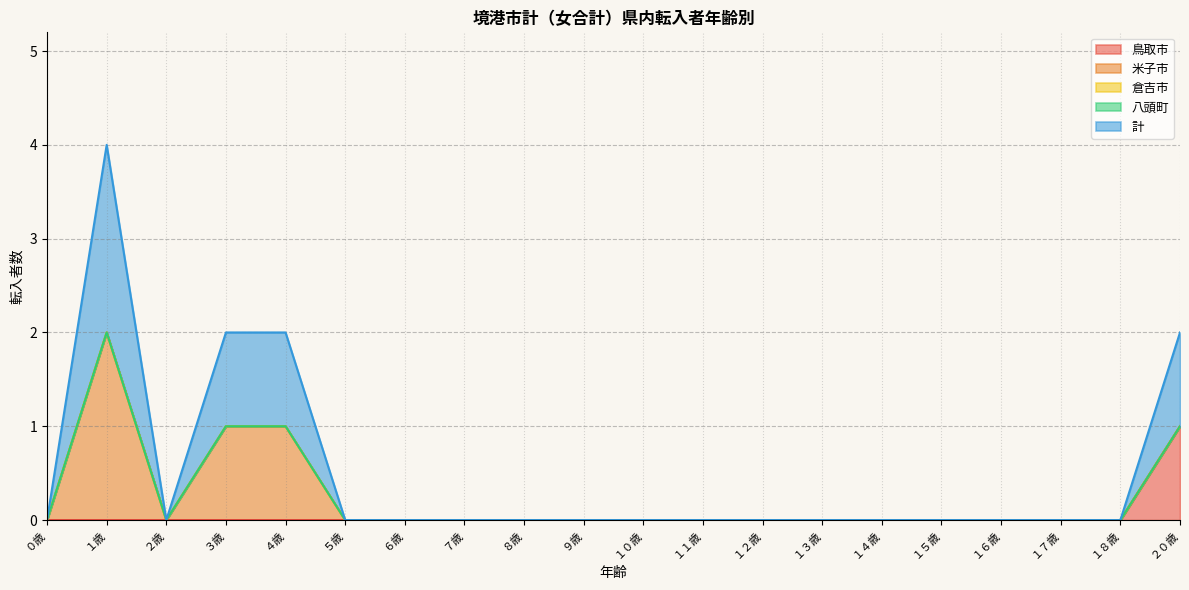

Rank the series by their maximum value, from highest to lowest.

米子市, 計, 鳥取市, 倉吉市, 八頭町